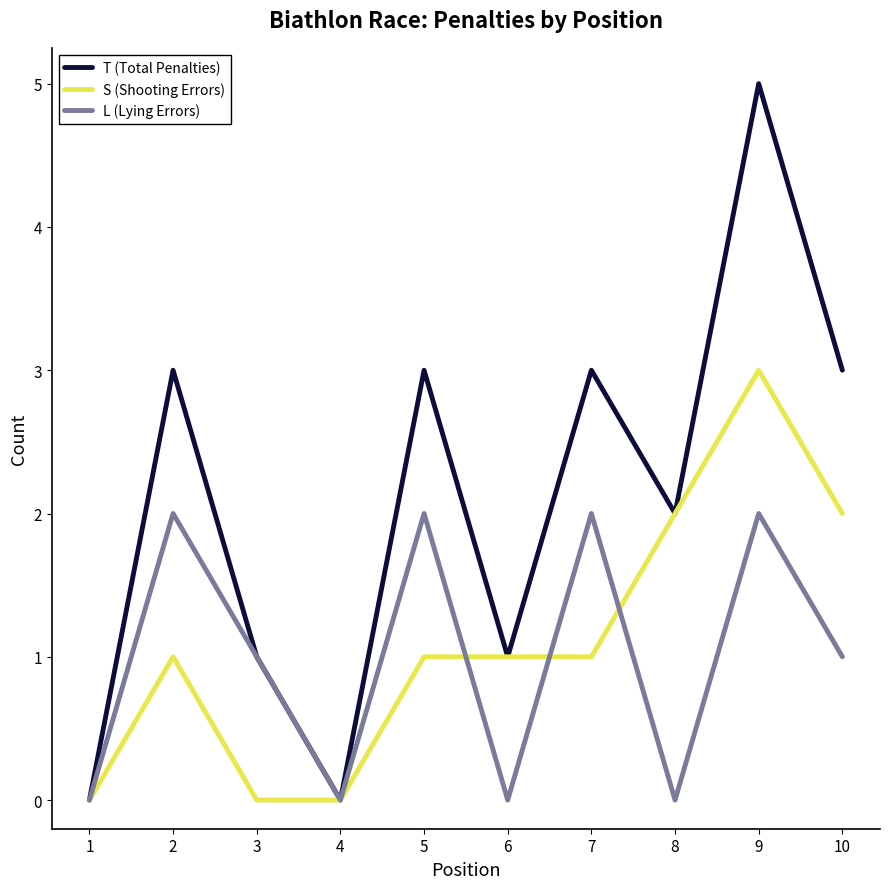

Where is the first local maximum for S (Shooting Errors)?

2